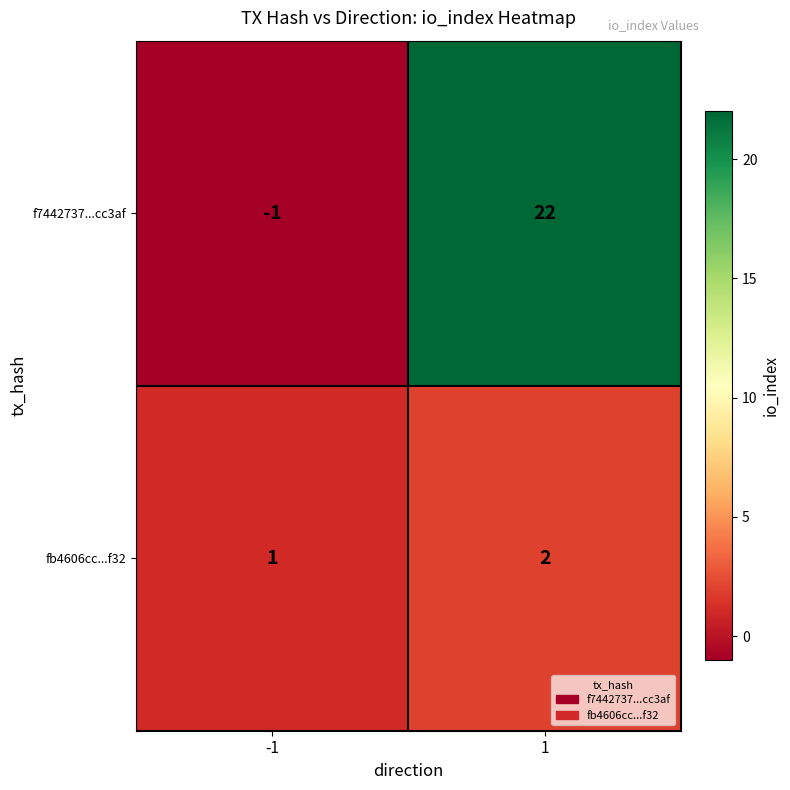

The f7442737...cc3af series shows -2 at -1. True or false?

False